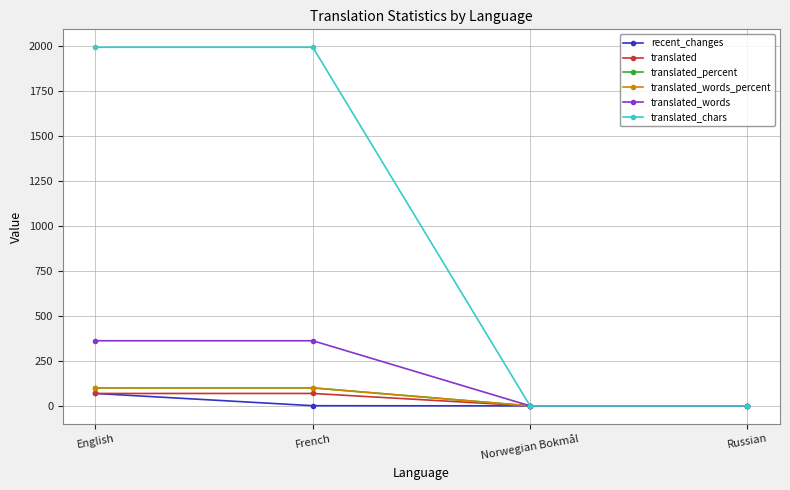

The value of translated_percent at French is 148. True or false?

False